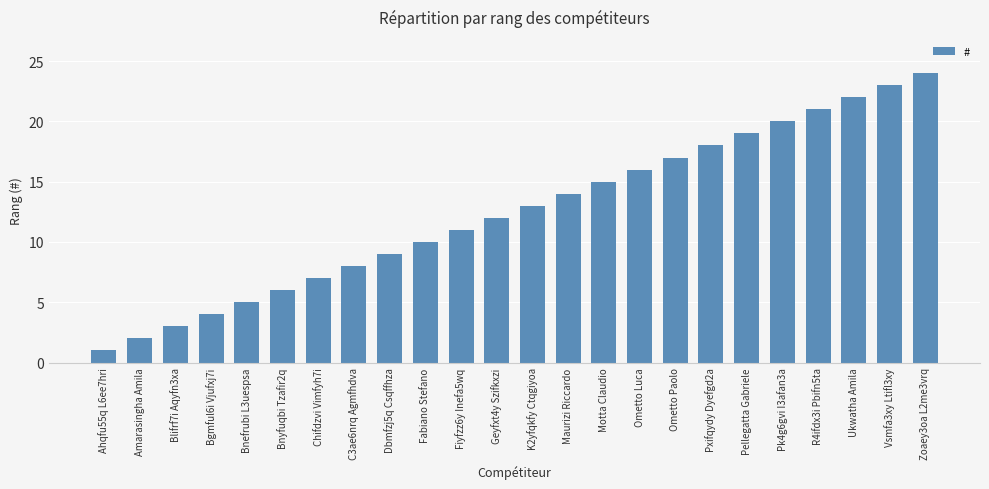

Reading right to left, what are all the values shown in this chart?

Zoaey3oa L2me3vrq=24	Vsmfa3xy Ltifl3xy=23	Ukwatha Amila=22	R4ifdx3i Pbifn5ta=21	Pk4g6gvi I3afan3a=20	Pellegatta Gabriele=19	Pxifqydy Dyefgd2a=18	Ometto Paolo=17	Ometto Luca=16	Motta Claudio=15	Maurizi Riccardo=14	K2yfqkfy Ctqgiyoa=13	Geyfxt4y Szifkxzi=12	Fiyfzz6y Inefa5wq=11	Fabiano Stefano=10	Dbmfzj5q Csqffhza=9	C3ae6nrq Agmfhdva=8	Chifdzvi Vimfyh7i=7	Bnyfuqbi Tzafir2q=6	Bnefrubi L3uespsa=5	Bgmful6i Vjufxj7i=4	Blifrf7i Aqyfn3xa=3	Amarasingha Amila=2	Ahqfu55q L6ee7hri=1